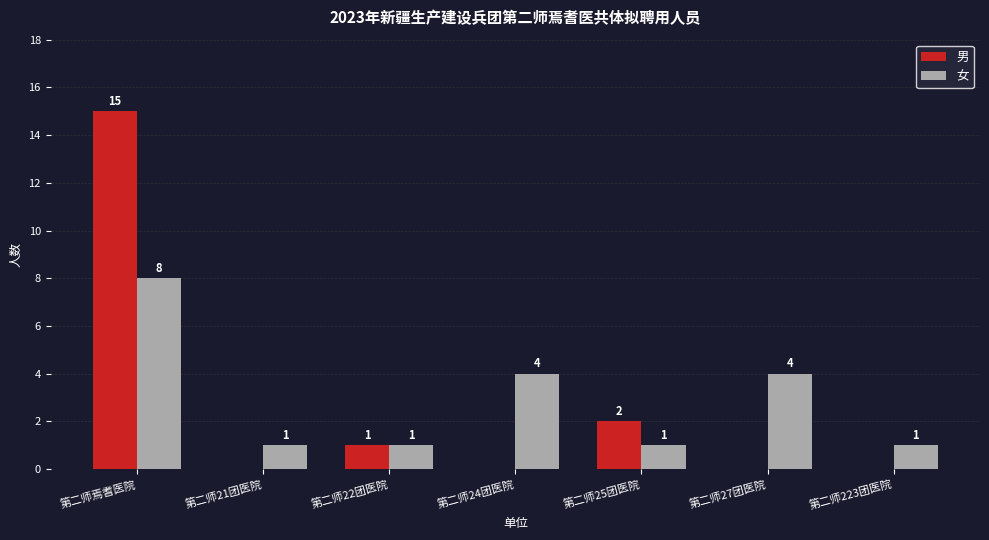

What is the maximum value shown in the chart?

15